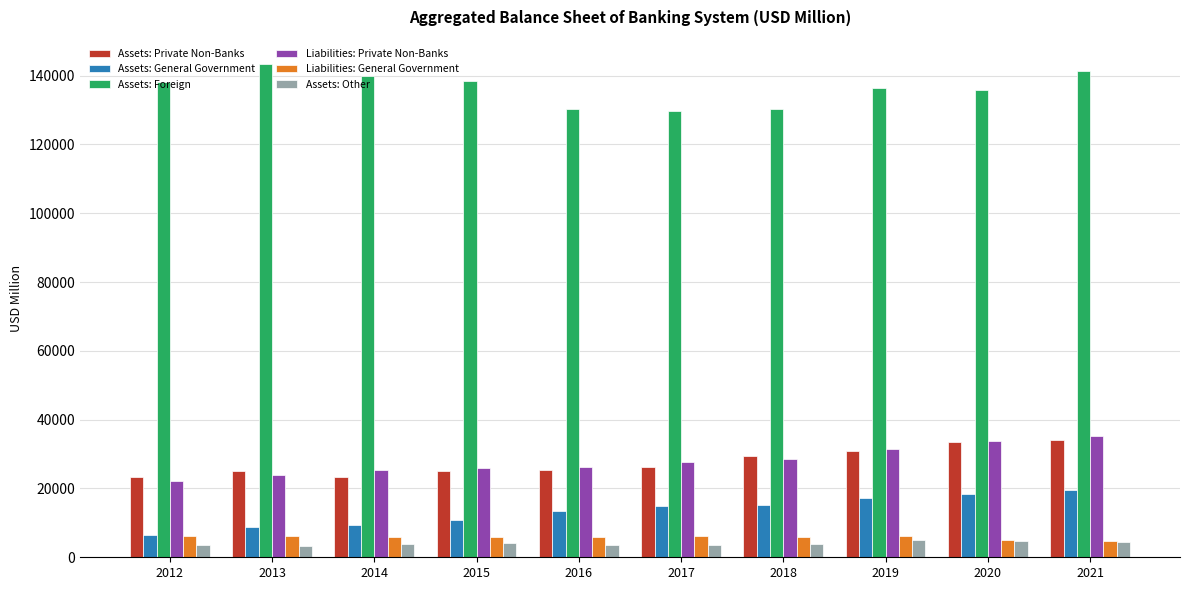

What are all the series names shown in the legend?

Assets: Private Non-Banks, Assets: General Government, Assets: Foreign, Liabilities: Private Non-Banks, Liabilities: General Government, Assets: Other